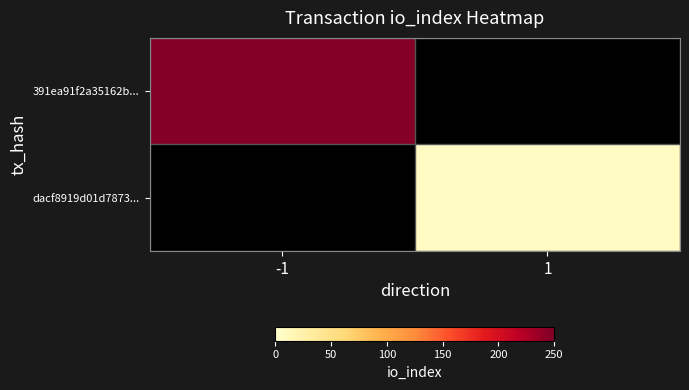

Which category has the lowest value across all series?

1